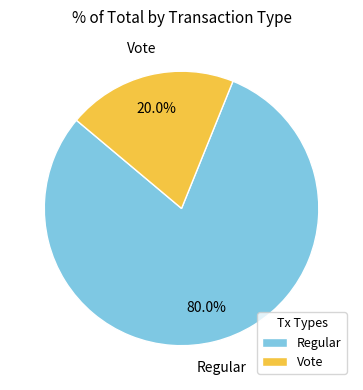

Rank the categories by value from highest to lowest.

Regular, Vote